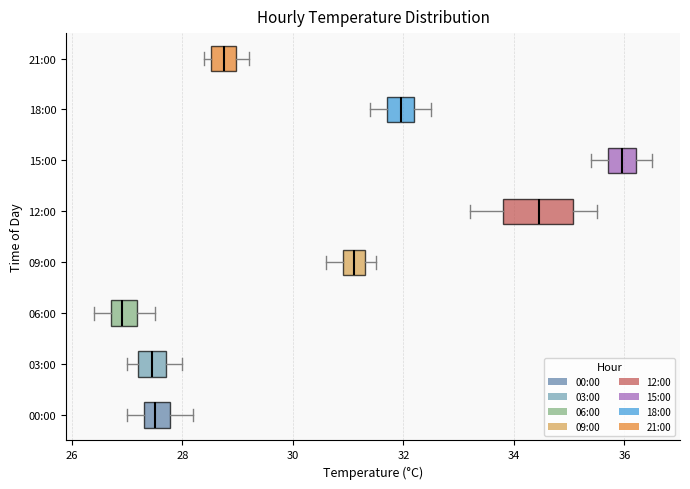

Reading bottom to top, read every box against the x-axis: the position of its median line, the range the box covers, and the ends of its whiskers. The values are not printed on the chart, so give them approximately, as read against the axis.

00:00: median 27.6, box 27.4 to 27.8, whiskers 27.0 to 28.2
03:00: median 27.4, box 27.2 to 27.8, whiskers 27.0 to 28.0
06:00: median 27.0, box 26.8 to 27.2, whiskers 26.4 to 27.6
09:00: median 31.2, box 31.0 to 31.4, whiskers 30.6 to 31.6
12:00: median 34.4, box 33.8 to 35.0, whiskers 33.2 to 35.6
15:00: median 36.0, box 35.8 to 36.2, whiskers 35.4 to 36.6
18:00: median 32.0, box 31.8 to 32.2, whiskers 31.4 to 32.6
21:00: median 28.8, box 28.6 to 29.0, whiskers 28.4 to 29.2